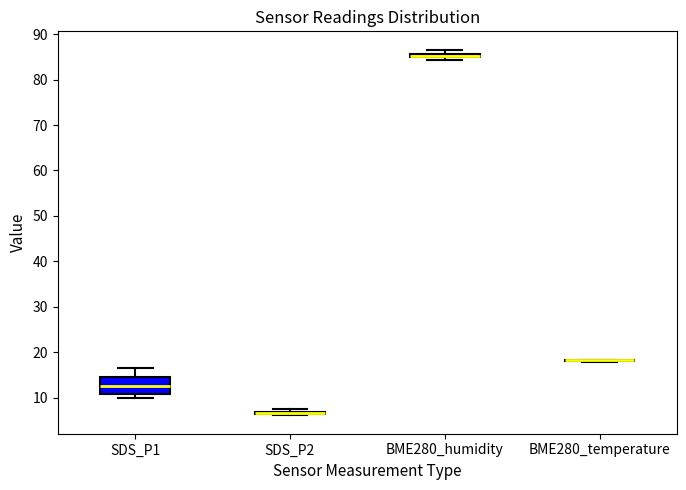

Which box is the tallest, from its lower edge to its upper edge?

SDS_P1